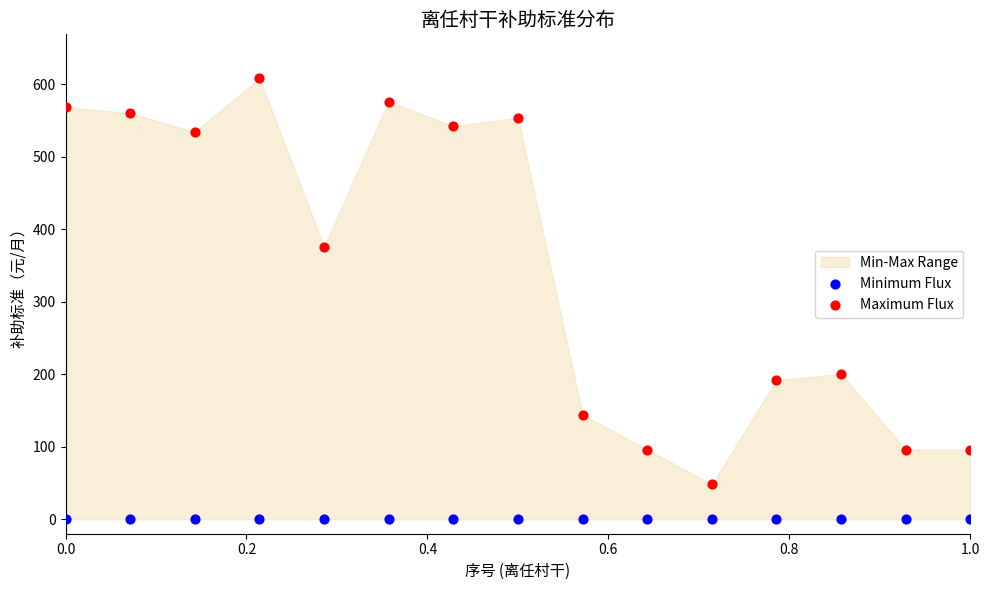

In the Maximum Flux series, what Y value is closest to 328?

376